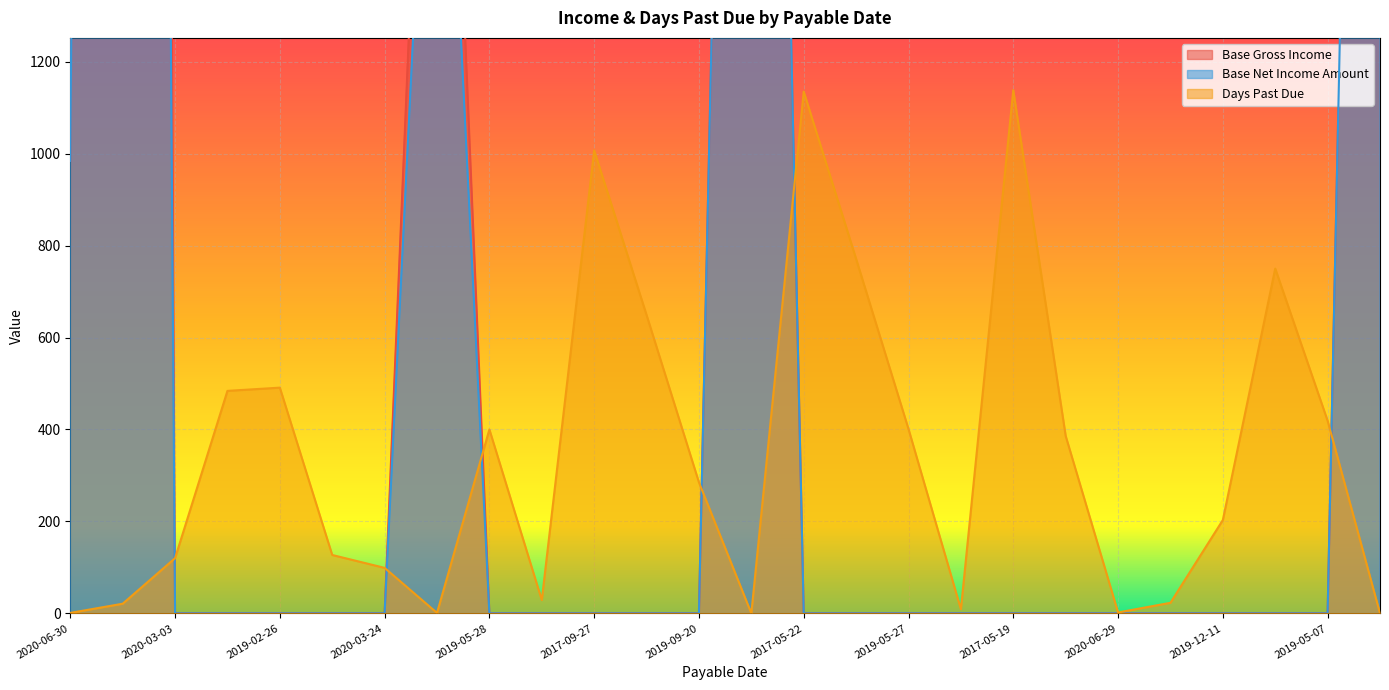

The Days Past Due series shows 691.0 at 2019-06-11. True or false?

False